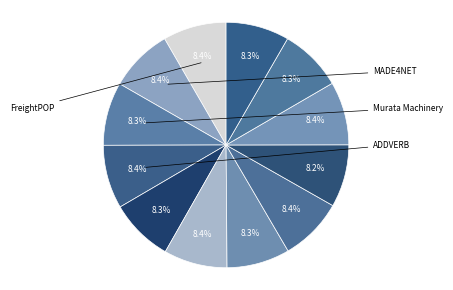

How many segments does this pie chart have?

12